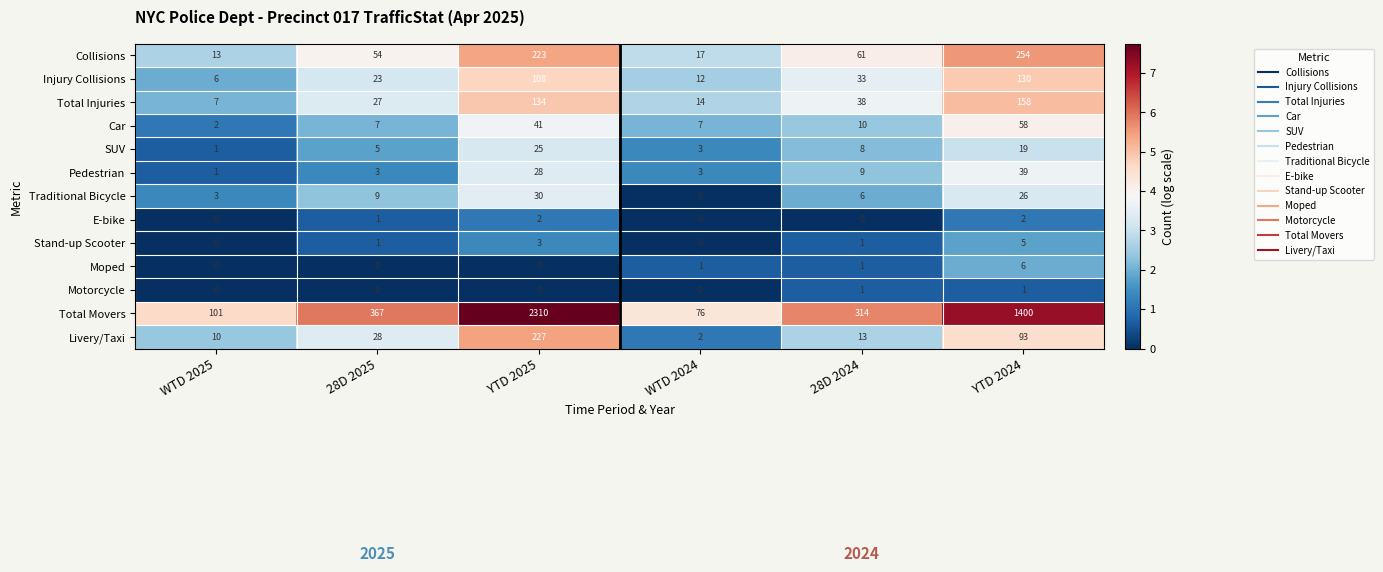

True or false: Stand-up Scooter has a value of 5 at YTD 2024.

True